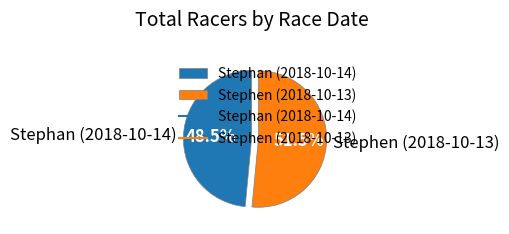

To the nearest percent, what is the difference between the Stephen (2018-10-13) and Stephan (2018-10-14) slice percentages?

3%